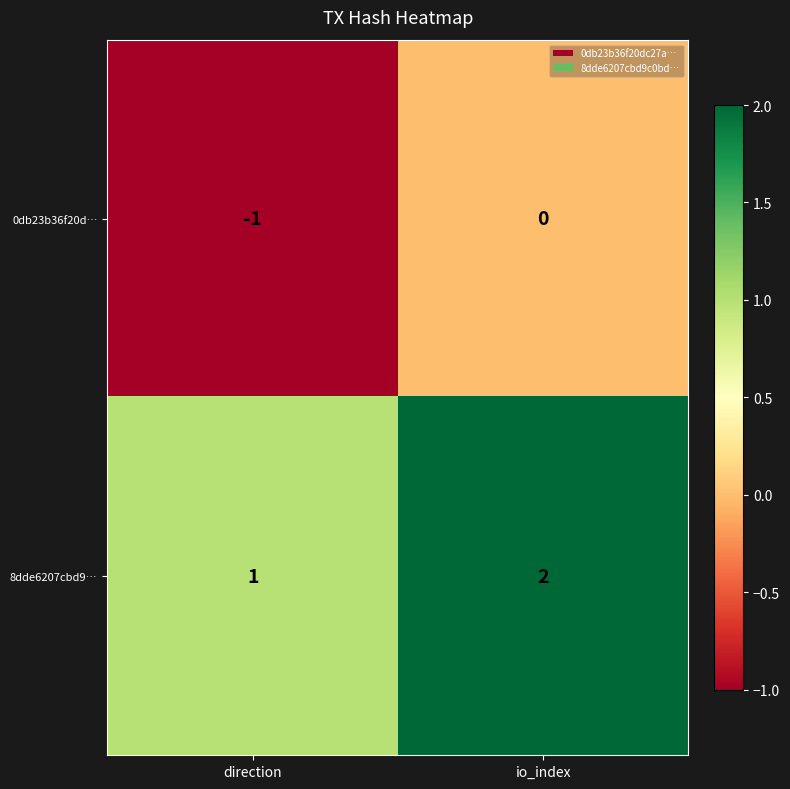

Reading left to right, list all the values displayed in this chart.

0db23b36f20d…: direction=-1	io_index=0
8dde6207cbd9…: direction=1	io_index=2